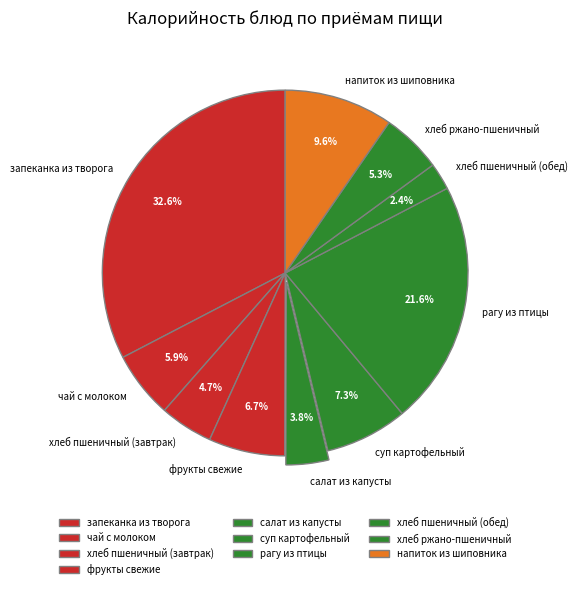

Does рагу из птицы represent more than half of the total?

No